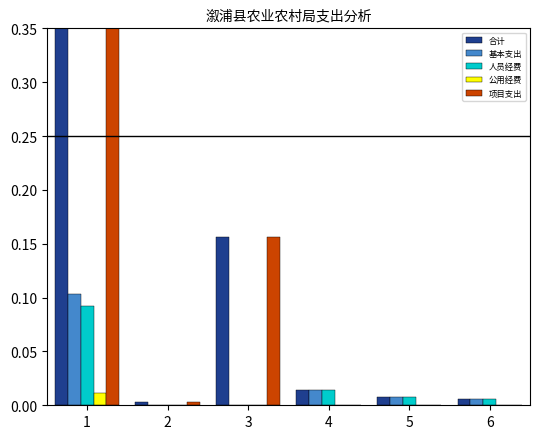

Reading left to right, list all the values displayed in this chart.

合计: 1=1.0	2=0.0	3=0.2	4=0.0	5=0.0	6=0.0
基本支出: 1=0.1	2=0.0	3=0.0	4=0.0	5=0.0	6=0.0
人员经费: 1=0.1	2=0.0	3=0.0	4=0.0	5=0.0	6=0.0
公用经费: 1=0.0	2=0.0	3=0.0	4=0.0	5=0.0	6=0.0
项目支出: 1=0.9	2=0.0	3=0.2	4=0.0	5=0.0	6=0.0